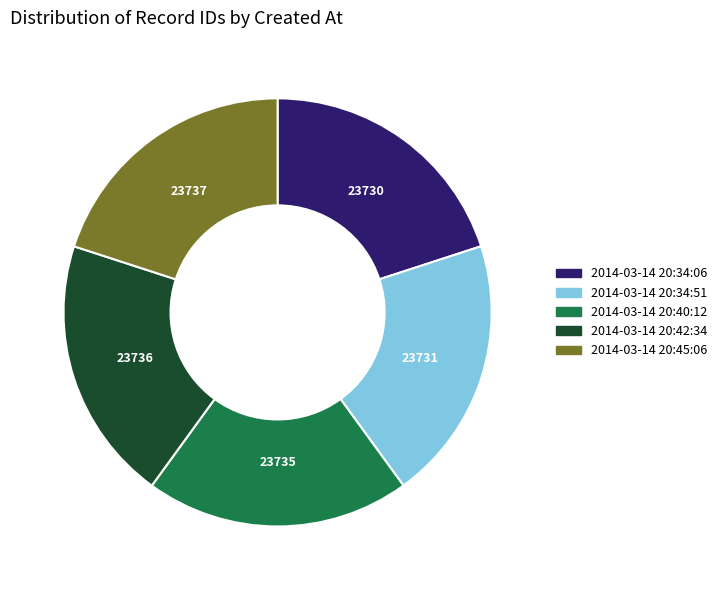

Approximately how many times larger is the value at 2014-03-14 20:40:12 compared to 2014-03-14 20:34:06?

1.0